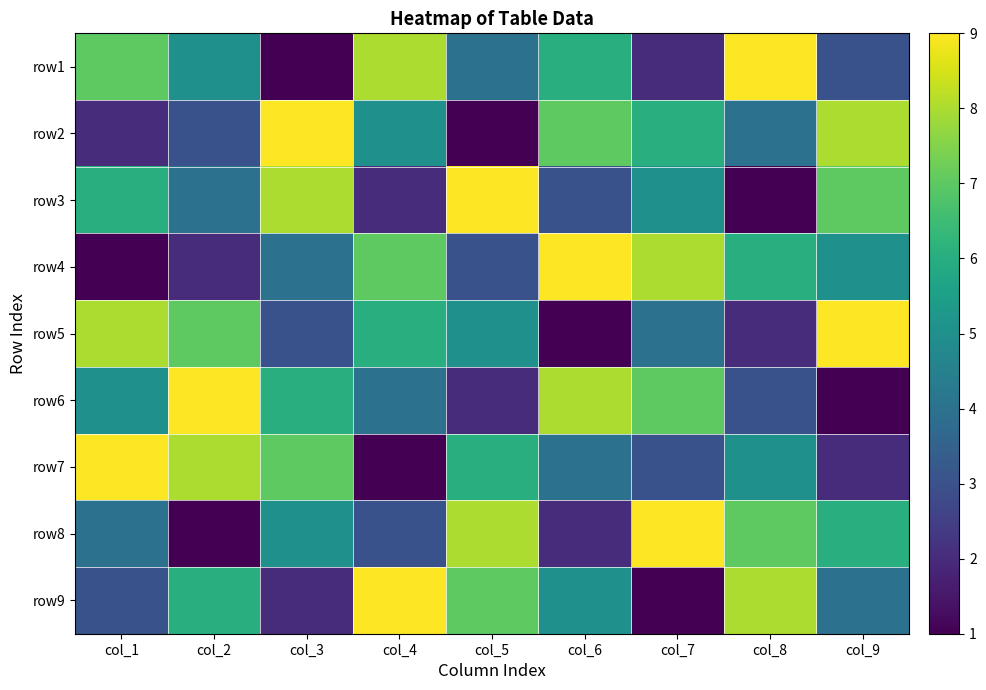

Reading right to left, transcribe all the data shown in this chart.

row1: col_9=3	col_8=9	col_7=2	col_6=6	col_5=4	col_4=8	col_3=1	col_2=5	col_1=7
row2: col_9=8	col_8=4	col_7=6	col_6=7	col_5=1	col_4=5	col_3=9	col_2=3	col_1=2
row3: col_9=7	col_8=1	col_7=5	col_6=3	col_5=9	col_4=2	col_3=8	col_2=4	col_1=6
row4: col_9=5	col_8=6	col_7=8	col_6=9	col_5=3	col_4=7	col_3=4	col_2=2	col_1=1
row5: col_9=9	col_8=2	col_7=4	col_6=1	col_5=5	col_4=6	col_3=3	col_2=7	col_1=8
row6: col_9=1	col_8=3	col_7=7	col_6=8	col_5=2	col_4=4	col_3=6	col_2=9	col_1=5
row7: col_9=2	col_8=5	col_7=3	col_6=4	col_5=6	col_4=1	col_3=7	col_2=8	col_1=9
row8: col_9=6	col_8=7	col_7=9	col_6=2	col_5=8	col_4=3	col_3=5	col_2=1	col_1=4
row9: col_9=4	col_8=8	col_7=1	col_6=5	col_5=7	col_4=9	col_3=2	col_2=6	col_1=3